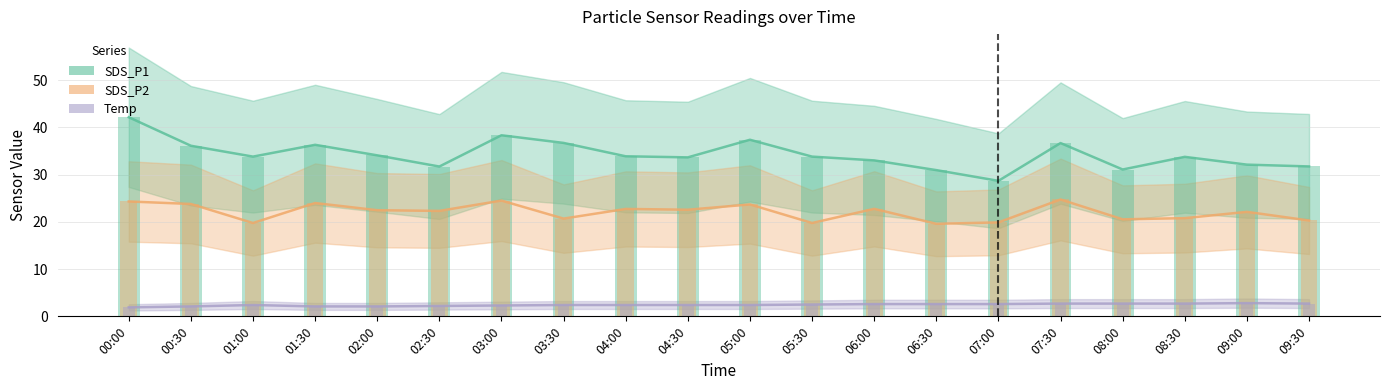

Does the chart contain stacked bars?

No